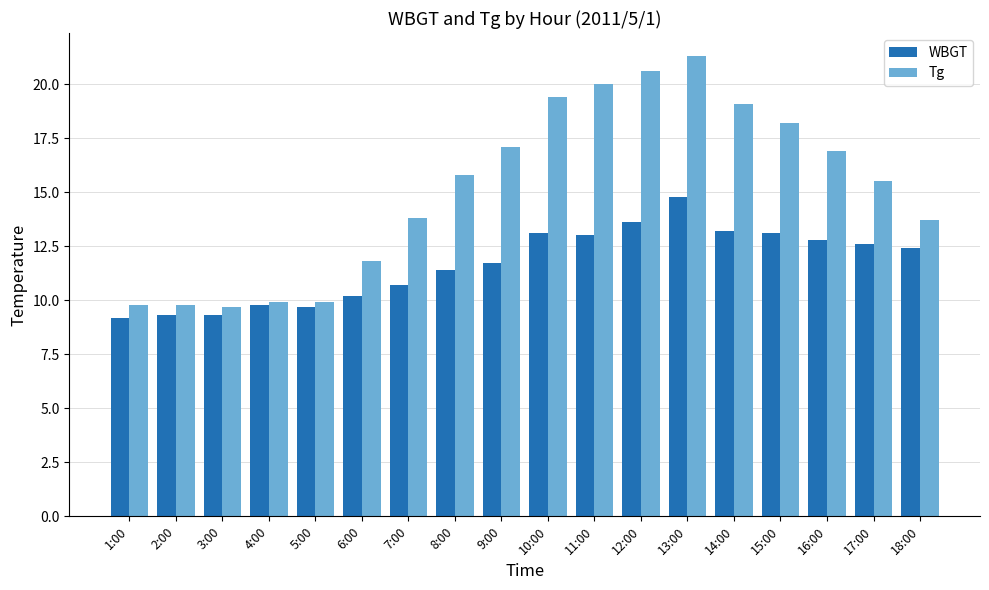

What are all the series names shown in the legend?

WBGT, Tg